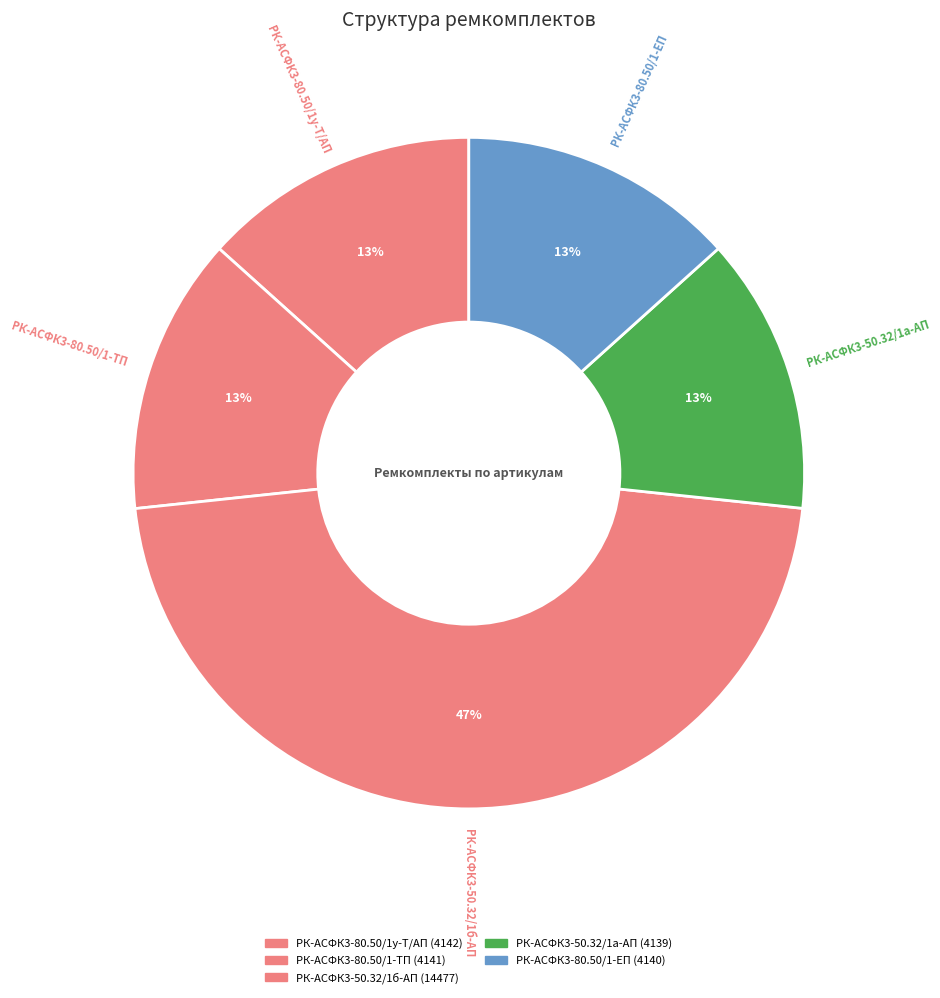

True or false: РК-АСФК3-50.32/1а-АП accounts for 1% of the total.

False